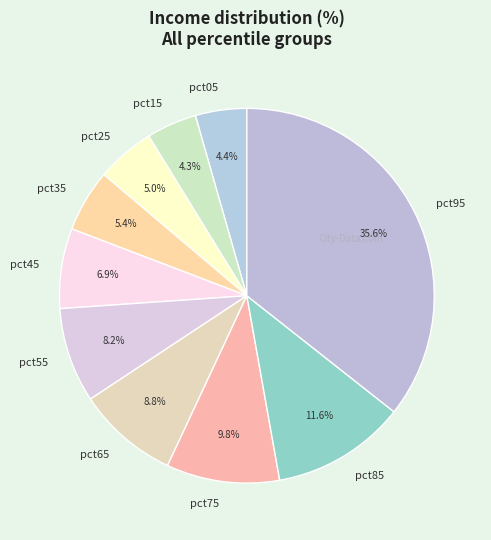

Is it true that pct75 is 10% of the pie?

True